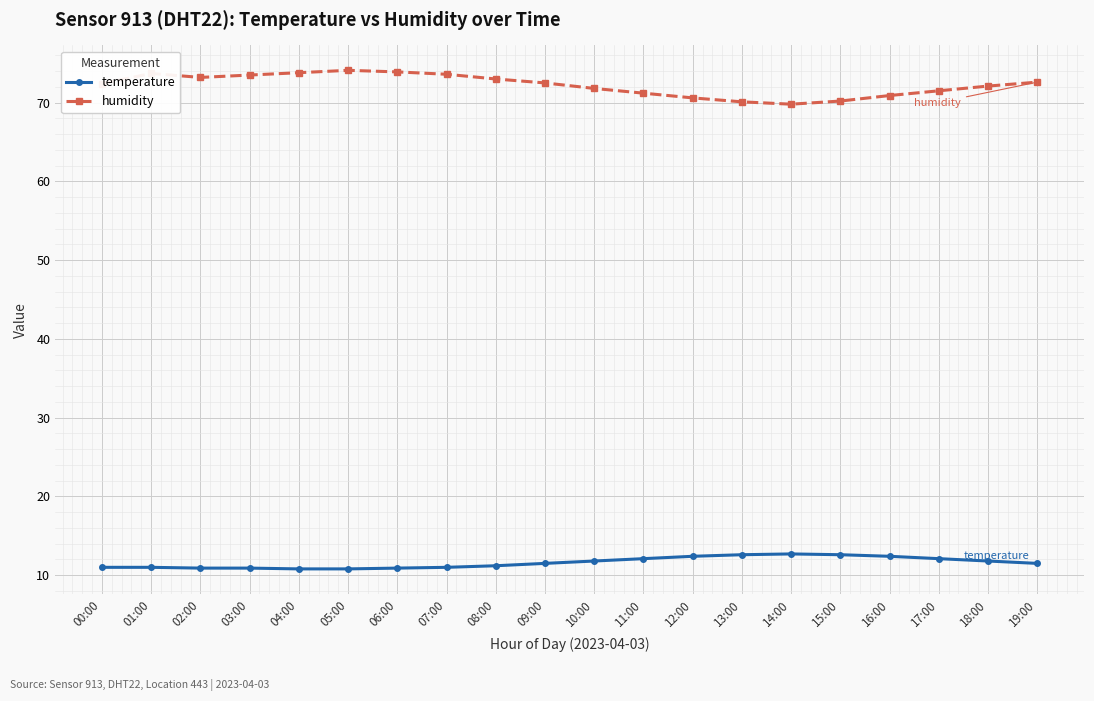

How many categories are shown in the chart?

20